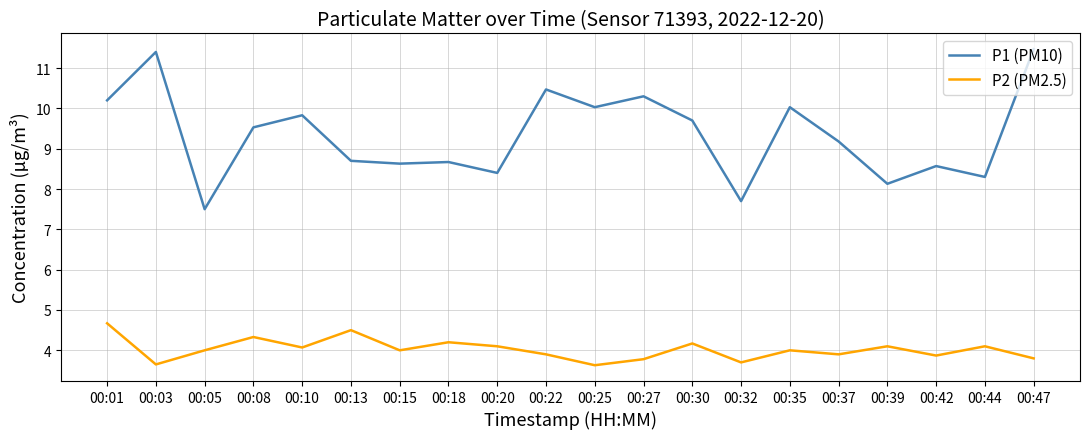

Rank the series by their average value, from highest to lowest.

P1 (PM10), P2 (PM2.5)